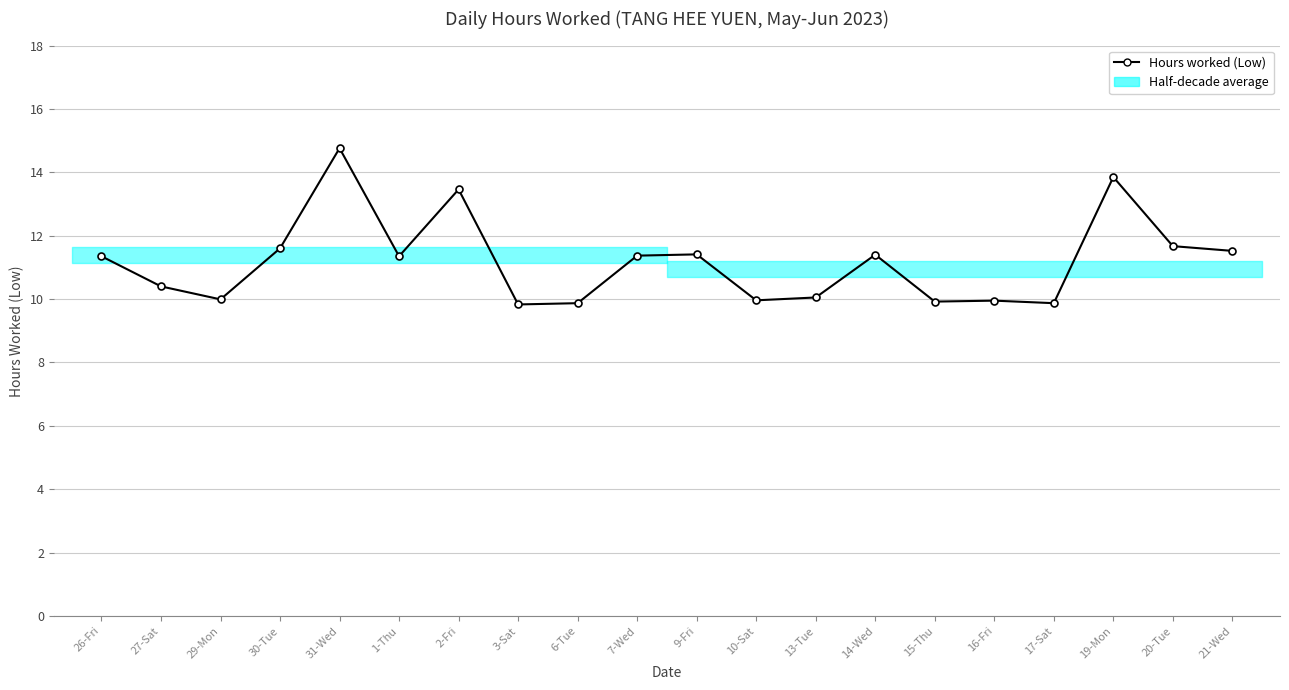

Rank the categories by value from lowest to highest.

3-Sat, 6-Tue, 17-Sat, 15-Thu, 16-Fri, 10-Sat, 29-Mon, 13-Tue, 27-Sat, 26-Fri, 1-Thu, 7-Wed, 14-Wed, 9-Fri, 21-Wed, 30-Tue, 20-Tue, 2-Fri, 19-Mon, 31-Wed